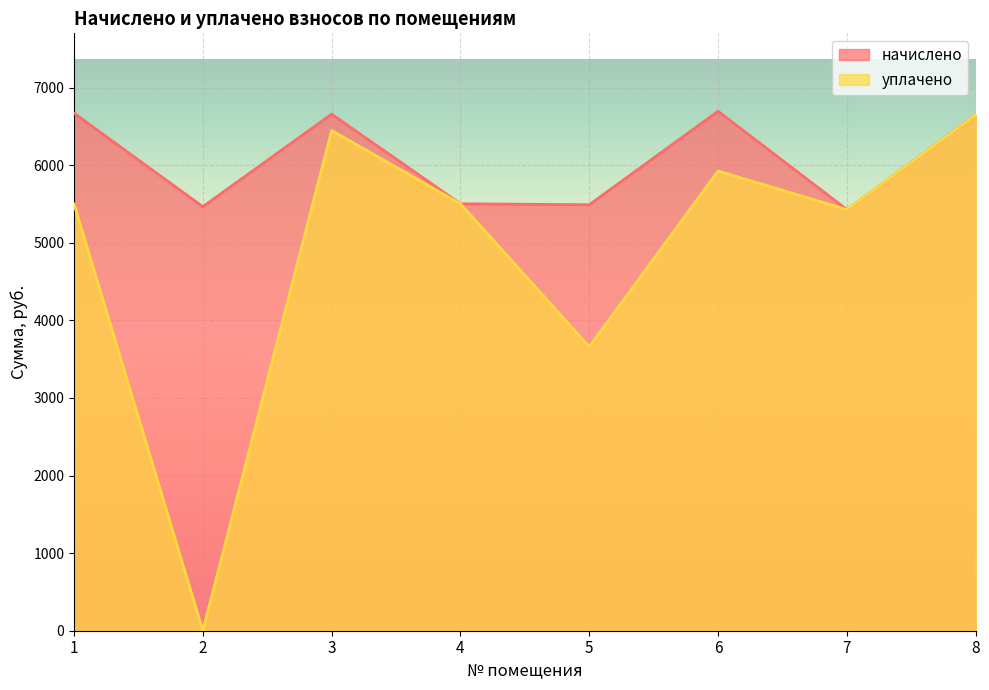

Where is the first local minimum for уплачено?

2